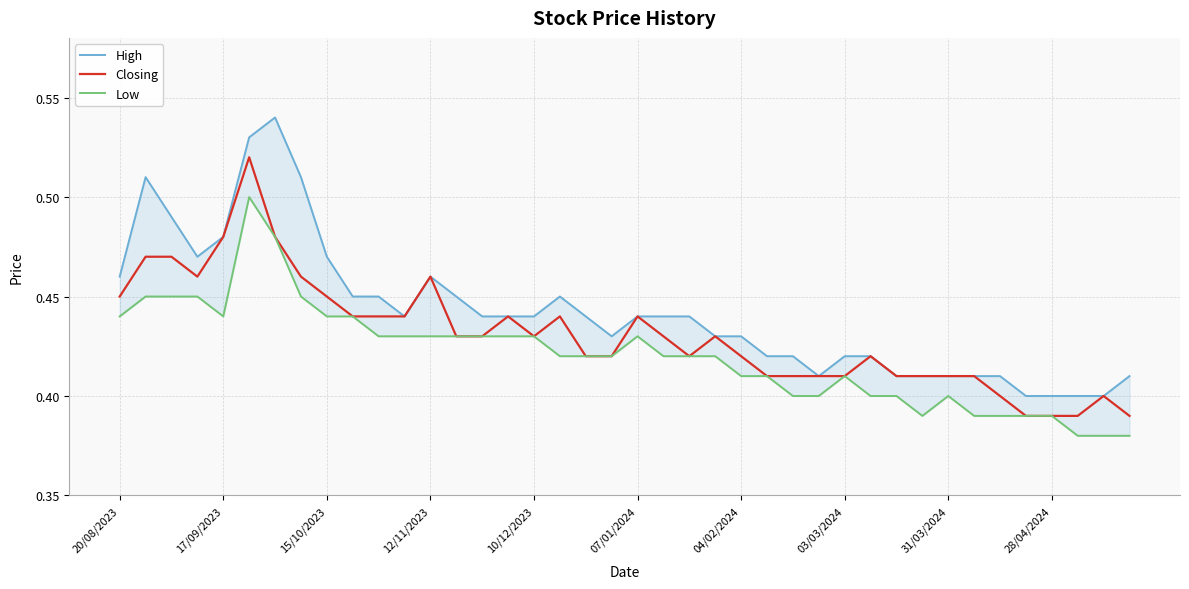

What is the sum of all Closing values?

17.2